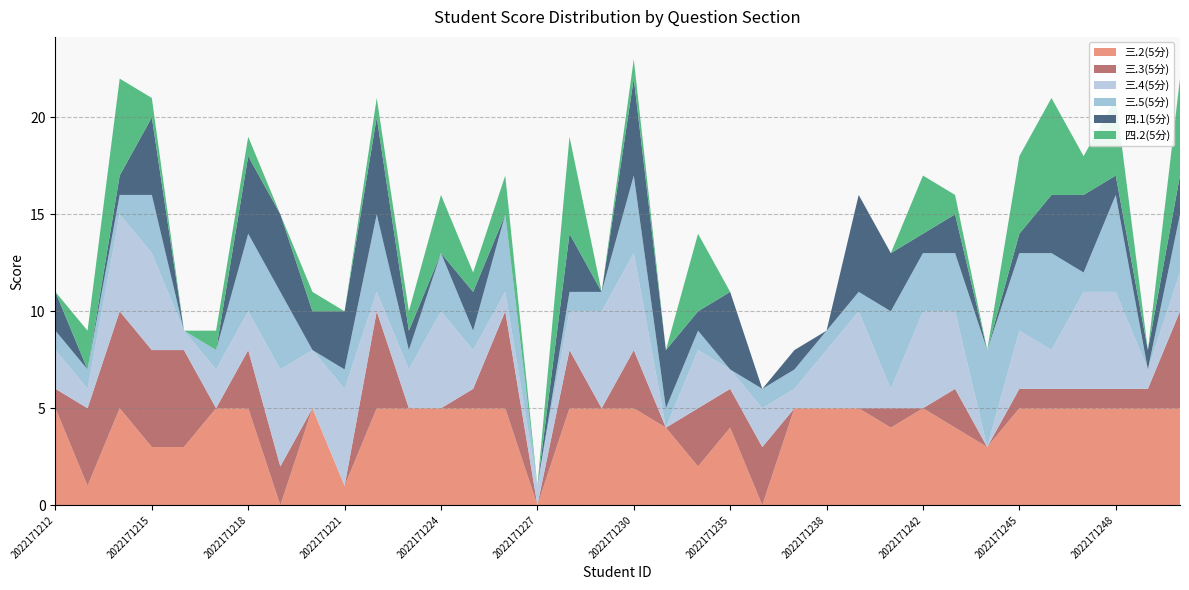

Reading left to right, list all the values displayed in this chart.

三.2(5分): 5	1	5	3	3	5	5	0	5	1	5	5	5	5	5	0	5	5	5	4	2	4	0	5	5	5	4	5	4	3	5	5	5	5	5	5
三.3(5分): 1	4	5	5	5	0	3	2	0	0	5	0	0	1	5	0	3	0	3	0	3	2	3	0	0	0	1	0	2	0	1	1	1	1	1	5
三.4(5分): 2	1	5	5	1	2	2	5	3	5	1	2	5	2	1	1	2	5	5	0	3	1	2	1	3	5	1	5	4	0	3	2	5	5	1	2
三.5(5分): 1	1	1	3	0	1	4	4	0	1	4	1	3	1	4	0	1	1	4	1	1	0	1	1	1	1	4	3	3	5	4	5	1	5	0	3
四.1(5分): 2	0	1	4	0	0	4	4	2	3	5	1	0	2	0	0	3	0	5	3	1	4	0	1	0	5	3	1	2	0	1	3	4	1	1	2
四.2(5分): 0	2	5	1	0	1	1	0	1	0	1	1	3	1	2	0	5	0	1	0	4	0	0	0	0	0	0	3	1	0	4	5	2	4	0	5